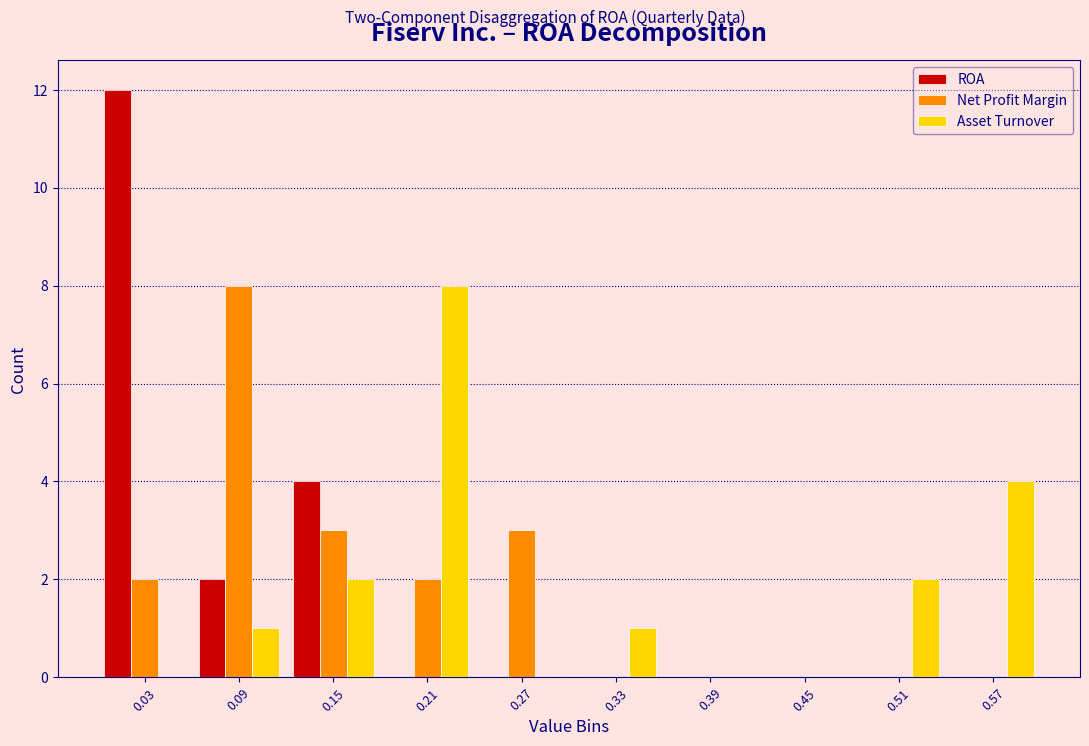

What is the height of the Asset Turnover bar covering 0.06 to 0.12 on the x-axis? The values are not printed on the chart, so give them approximately, as read against the axis.

1